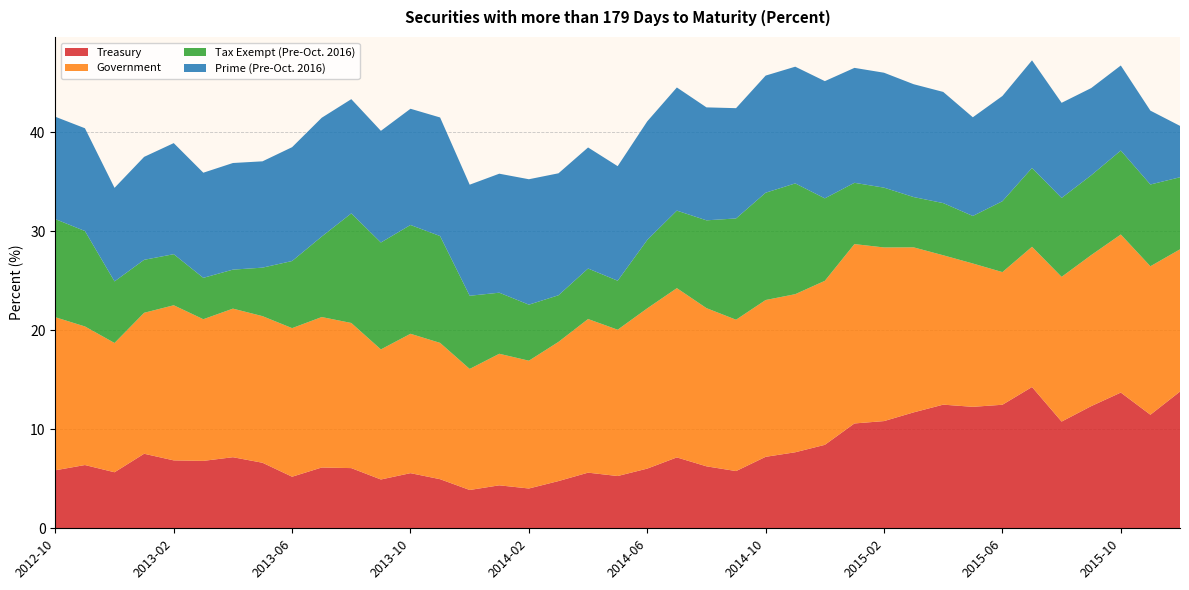

Reading right to left, list all the values displayed in this chart.

Treasury: 13.8	11.5	13.7	12.3	10.8	14.3	12.5	12.3	12.5	11.7	10.8	10.6	8.4	7.7	7.2	5.8	6.3	7.2	6.0	5.3	5.6	4.8	4.0	4.3	3.9	5.0	5.6	4.9	6.1	6.1	5.2	6.6	7.2	6.8	6.9	7.5	5.7	6.4	5.9
Government: 14.4	15.0	16.0	15.3	14.6	14.2	13.4	14.5	15.1	16.7	17.5	18.1	16.6	16.0	15.8	15.3	16.0	17.1	16.2	14.8	15.5	14.1	12.9	13.3	12.2	13.8	14.1	13.1	14.7	15.2	15.0	14.8	15.0	14.3	15.7	14.2	13.1	14.0	15.5
Tax Exempt (Pre-Oct. 2016): 7.3	8.3	8.5	8.1	8.0	8.0	7.2	4.8	5.3	5.1	6.0	6.2	8.3	11.2	10.8	10.2	8.9	7.8	6.9	5.0	5.1	4.7	5.7	6.2	7.4	10.8	11.0	10.8	11.1	8.1	6.8	4.9	3.9	4.2	5.2	5.3	6.2	9.6	9.9
Prime (Pre-Oct. 2016): 5.2	7.5	8.6	8.8	9.6	10.9	10.6	10.0	11.2	11.4	11.6	11.6	11.8	11.8	11.8	11.1	11.4	12.4	12.0	11.6	12.2	12.3	12.7	12.0	11.2	12.0	11.7	11.3	11.5	12.0	11.5	10.7	10.8	10.6	11.2	10.4	9.4	10.4	10.3